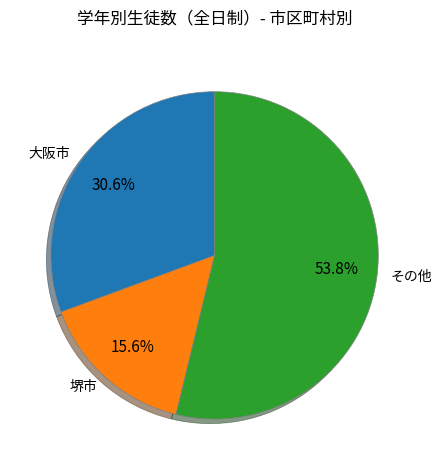

Between その他 and 堺市, which is larger?

その他